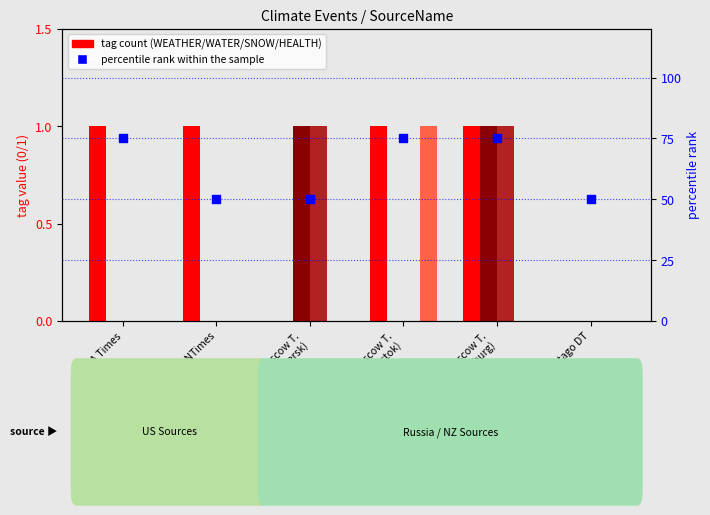

Is the value of SNOW at Moscow T.
(Vladivostok) greater than the value of HEALTH at Moscow T.
(Seversk)?

No